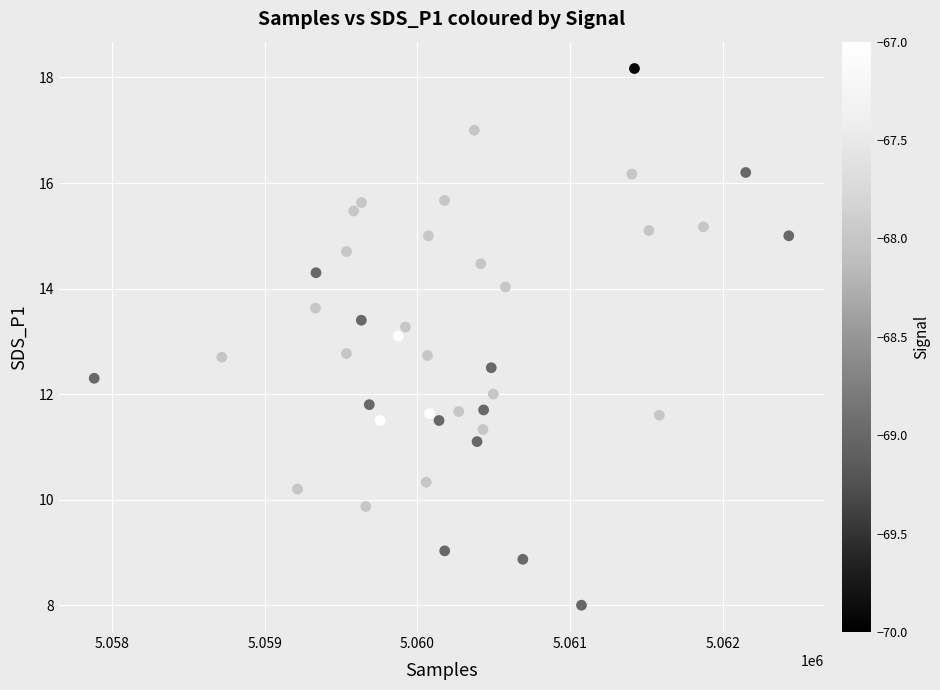

What is the range of Y values (max minus min)?

10.2